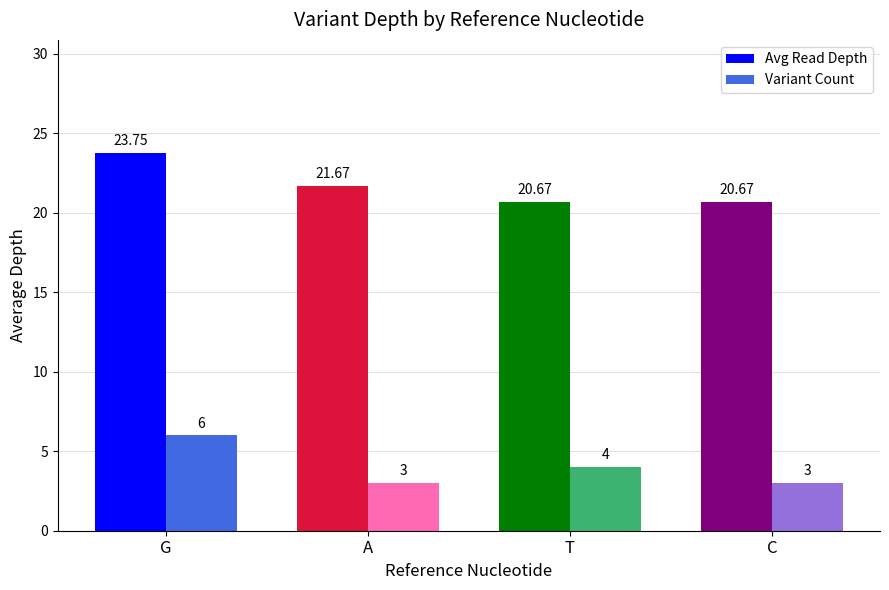

Reading left to right, what are all the values shown in this chart?

Avg Read Depth: 23.8	21.7	20.7	20.7
Variant Count: 6.0	3.0	4.0	3.0